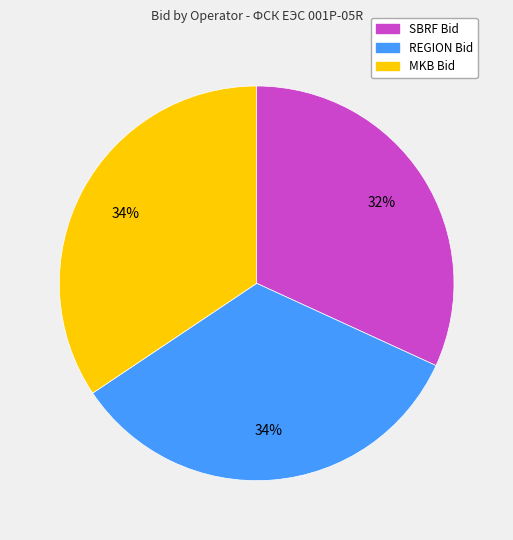

Between MKB and SBRF, which is larger?

MKB